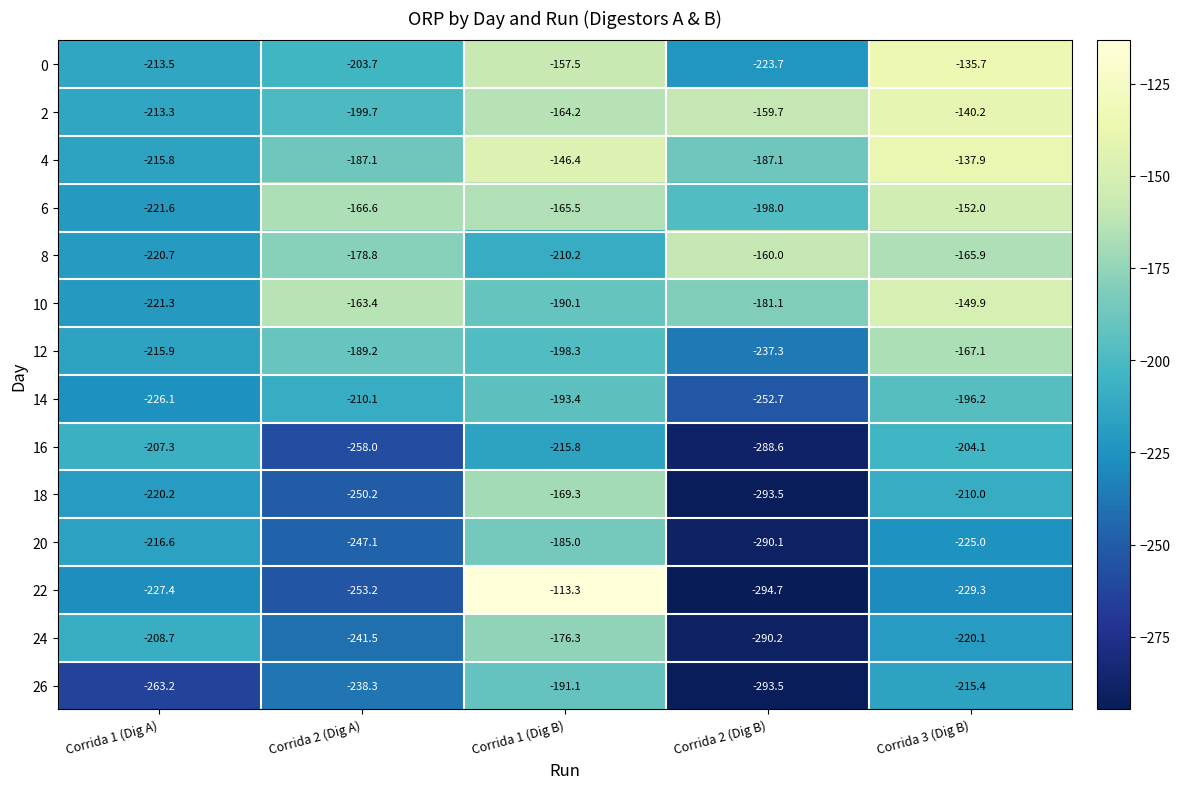

Is the value of 22 at Corrida 1 (Dig B) greater than the value of 6 at Corrida 2 (Dig A)?

Yes